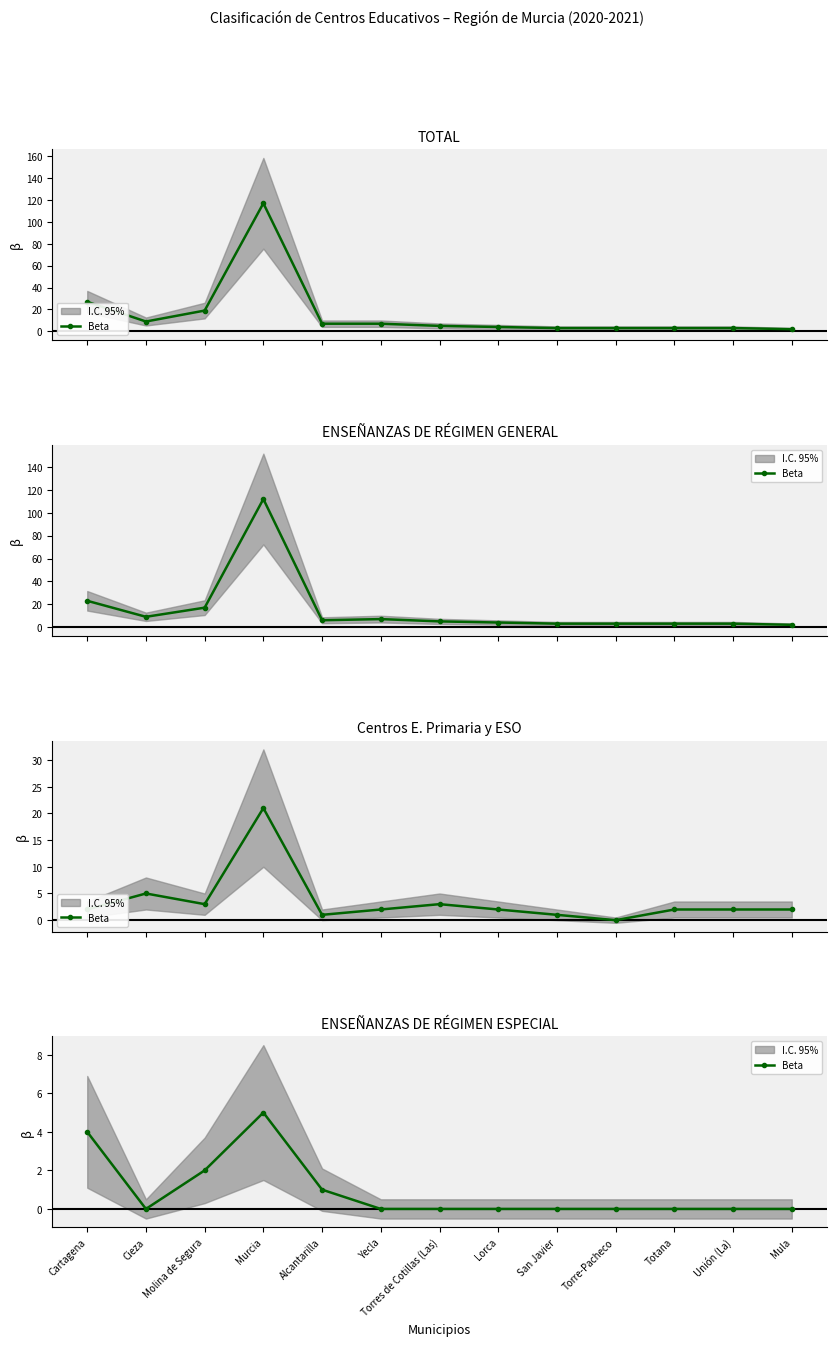

List the labels in order of value, largest first.

Murcia, Cartagena, Molina de Segura, Alcantarilla, Cieza, Yecla, Torres de Cotillas (Las), Lorca, San Javier, Torre-Pacheco, Totana, Unión (La), Mula